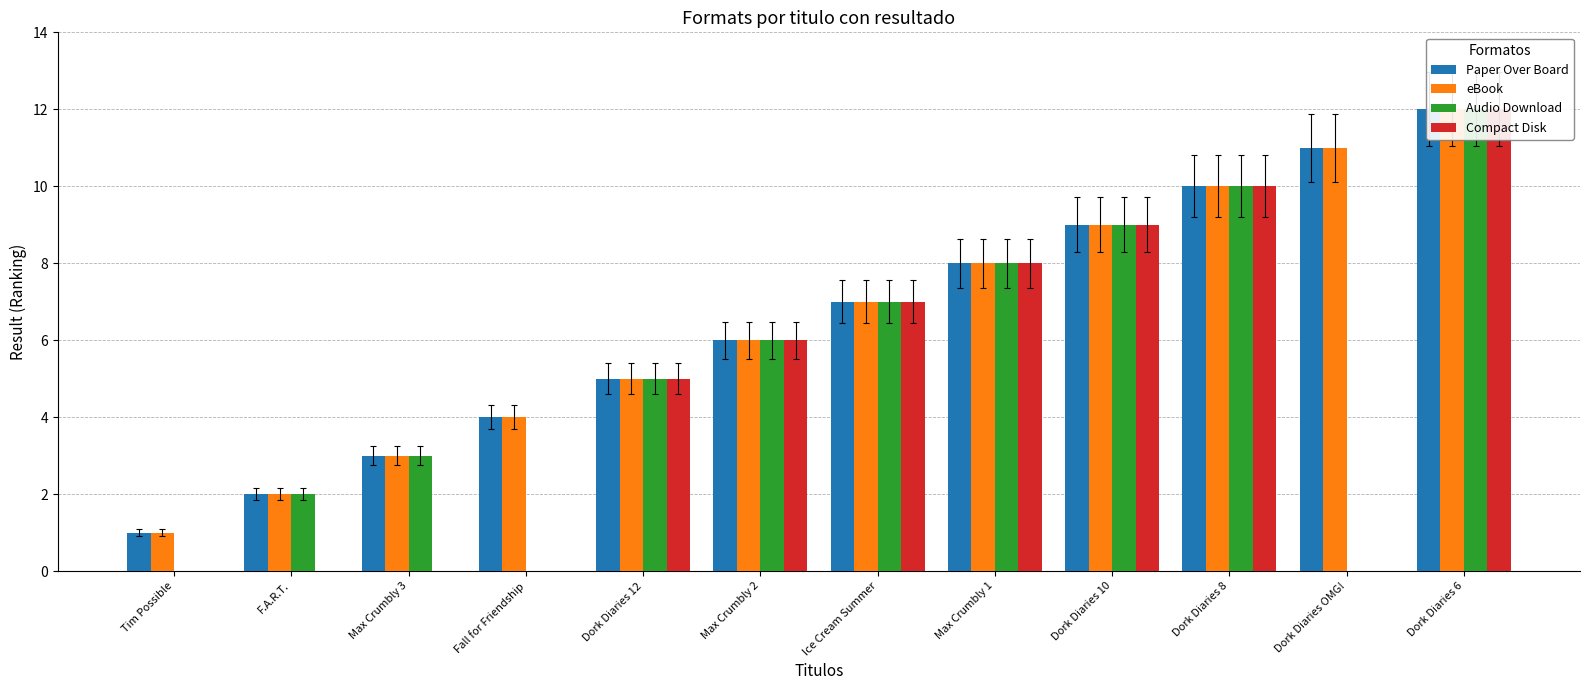

Which series changed the most between Tim Possible and F.A.R.T.?

Paper Over Board